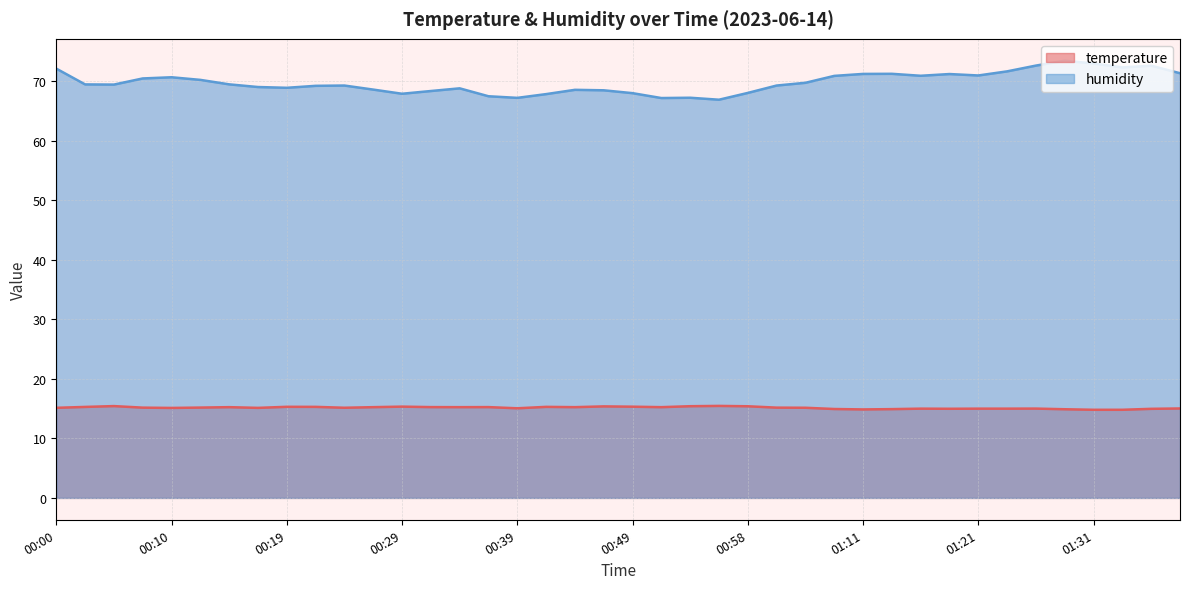

Which label corresponds to the largest value in the chart?

01:28